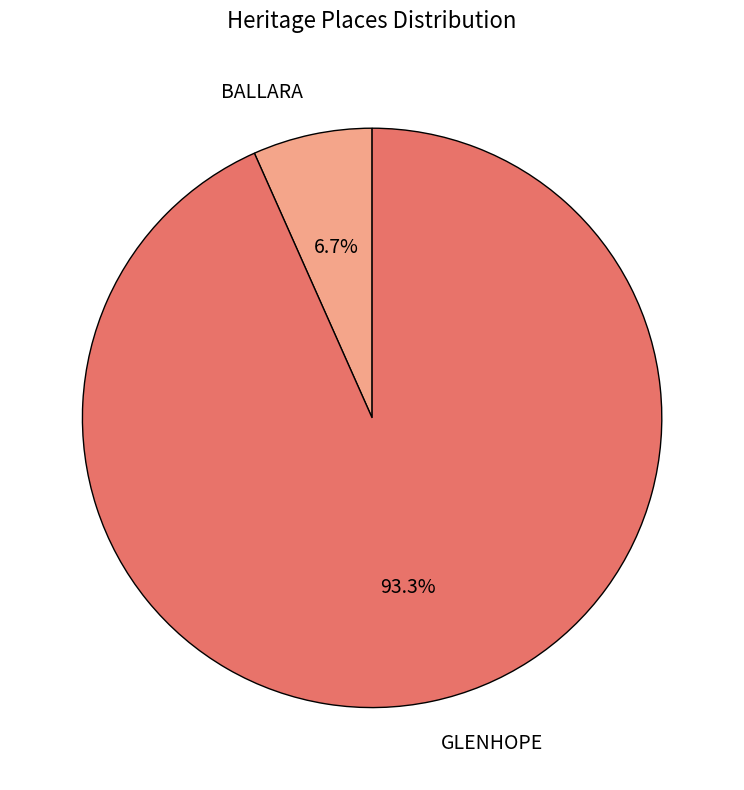

Rank the categories by value from lowest to highest.

BALLARA, GLENHOPE